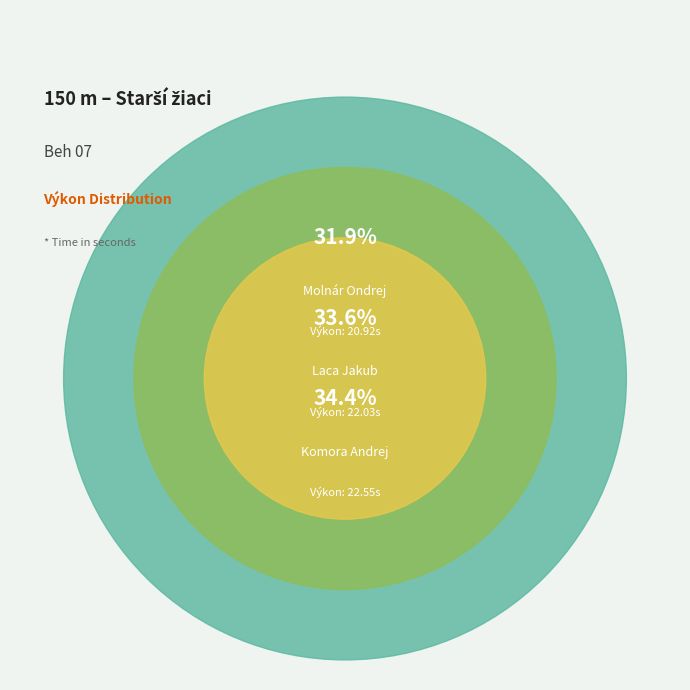

Is it true that Komora Andrej is 45% of the pie?

False